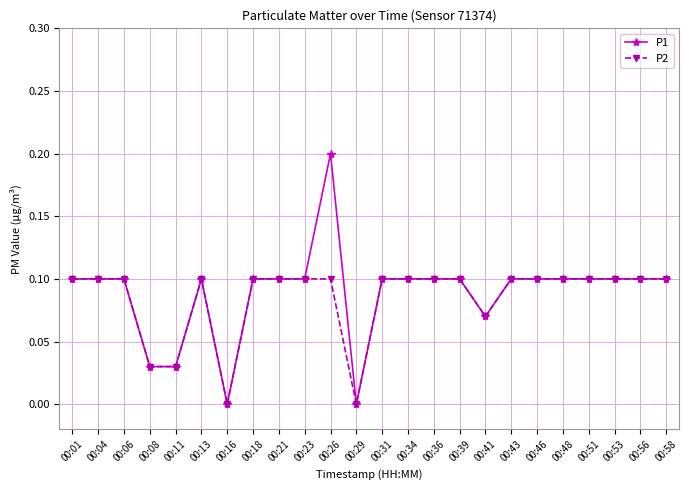

Which series has the widest spread of values?

P1